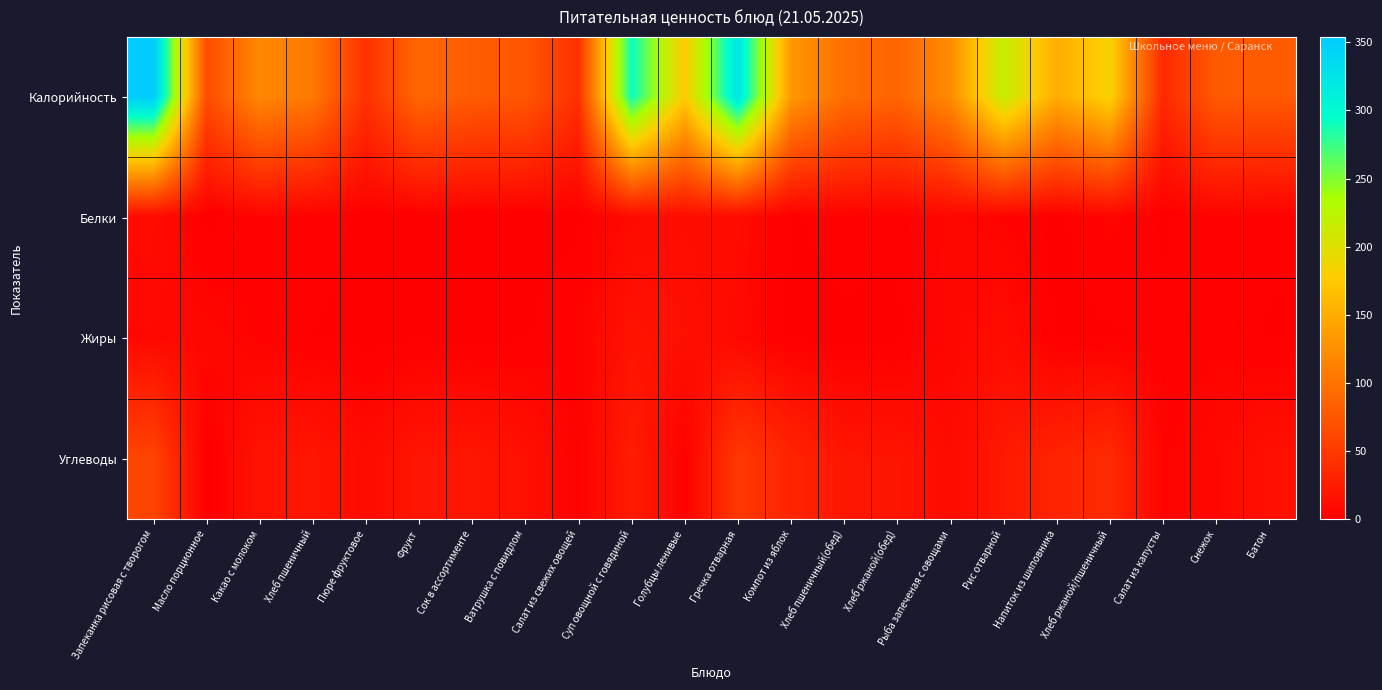

List the series in order of their peak value, lowest first.

Белки, Жиры, Углеводы, Калорийность